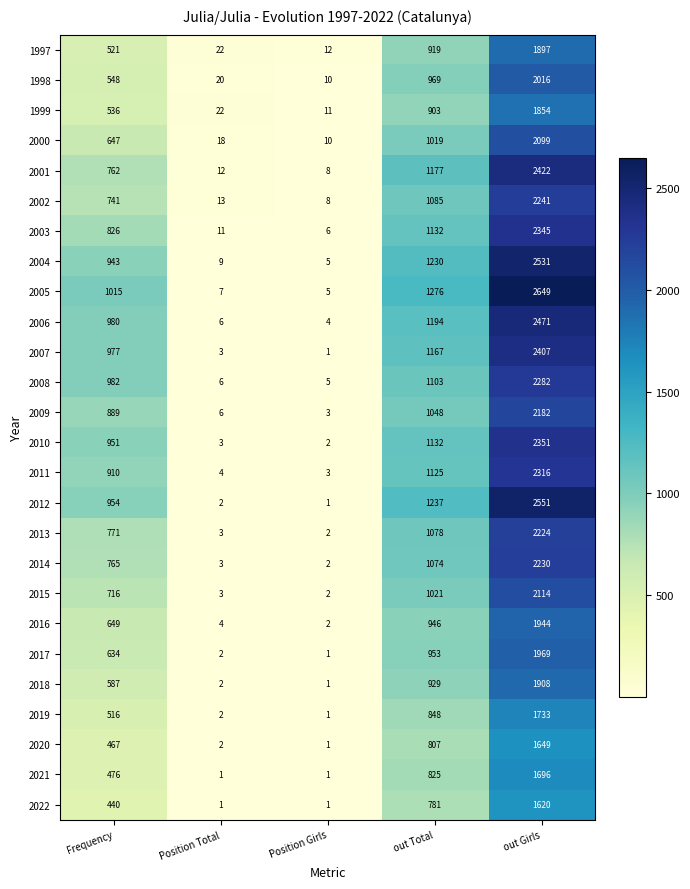

Which series has the largest total across all categories?

2005